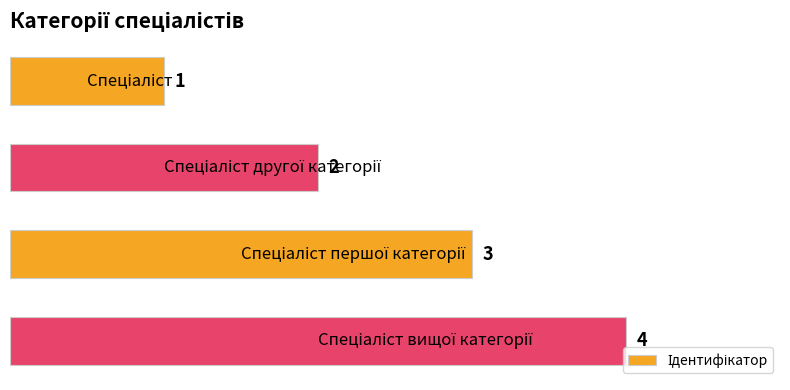

What is the value of the 3rd bar from the top?

3